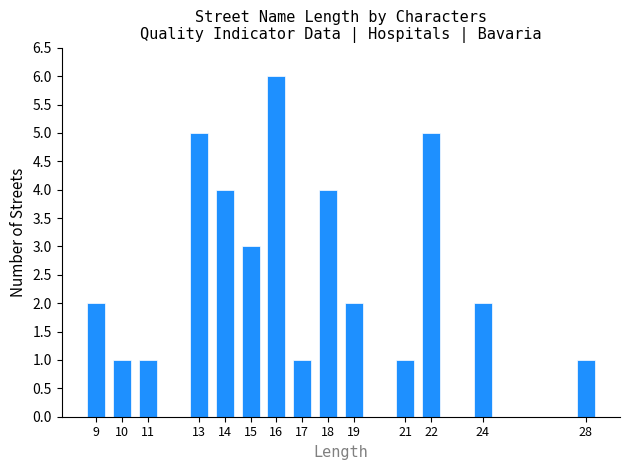

Reading right to left, transcribe all the data shown in this chart.

28=1	24=2	22=5	21=1	19=2	18=4	17=1	16=6	15=3	14=4	13=5	11=1	10=1	9=2